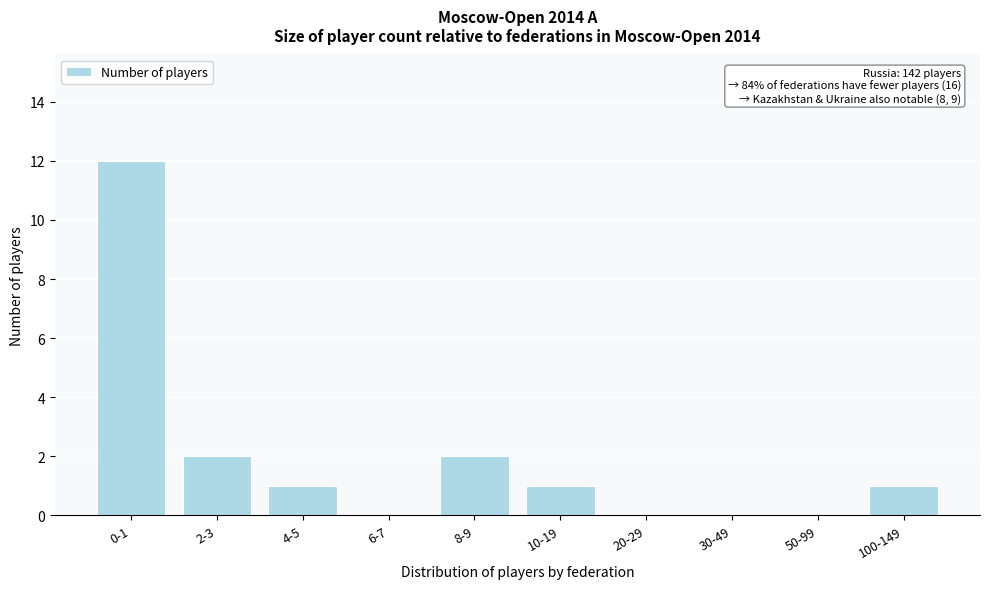

Reading right to left, extract all data points from this chart.

100-149=1	50-99=0	30-49=0	20-29=0	10-19=1	8-9=2	6-7=0	4-5=1	2-3=2	0-1=12